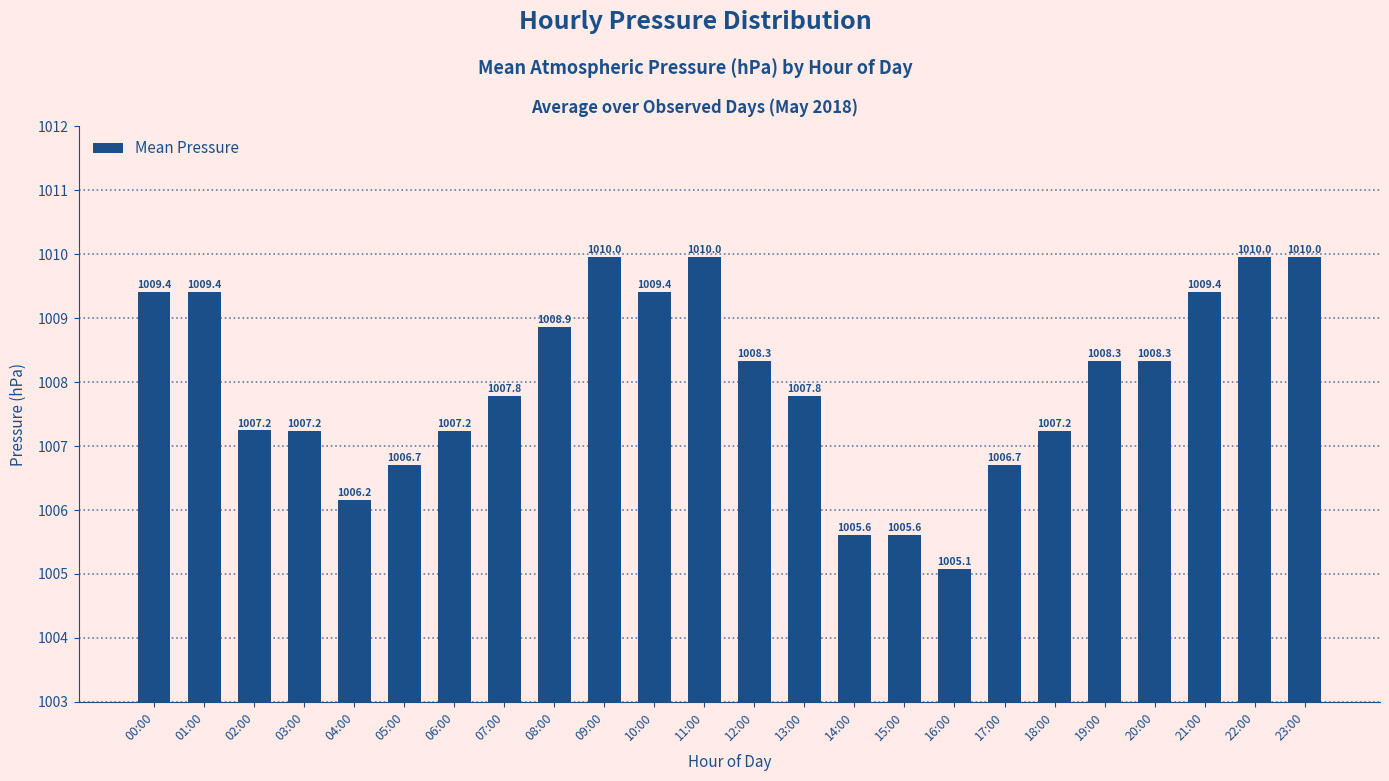

Between 02:00 and 22:00, which is larger?

22:00